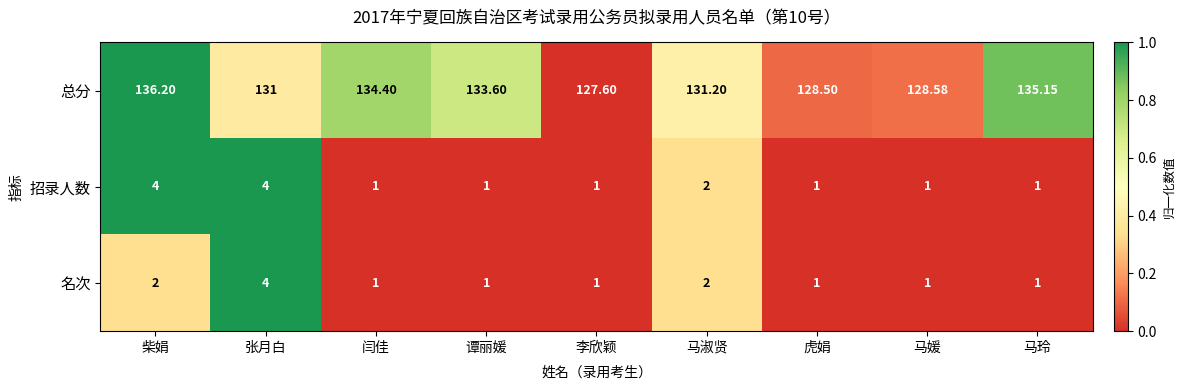

Between 谭丽媛 and 马淑贤, which series saw the biggest shift?

总分